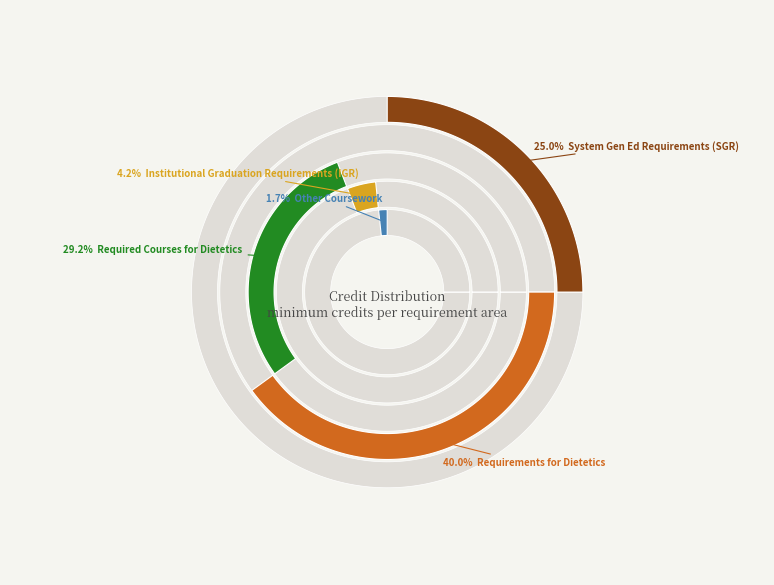

How many slices are in this pie chart?

5